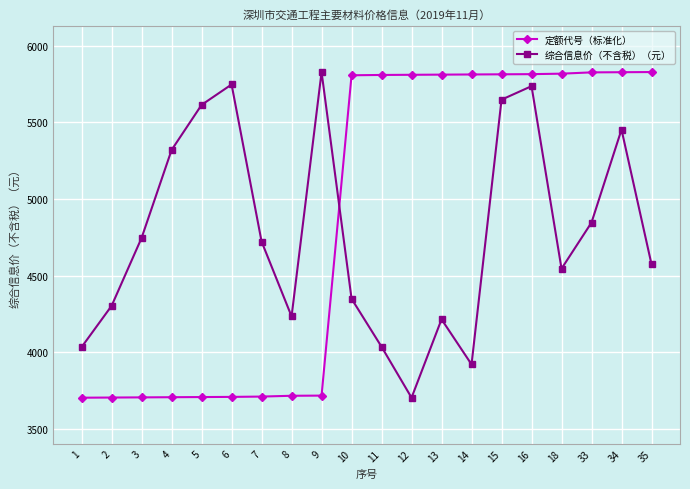

How many values in the 定额代号（标准化） series exceed 5809?

10